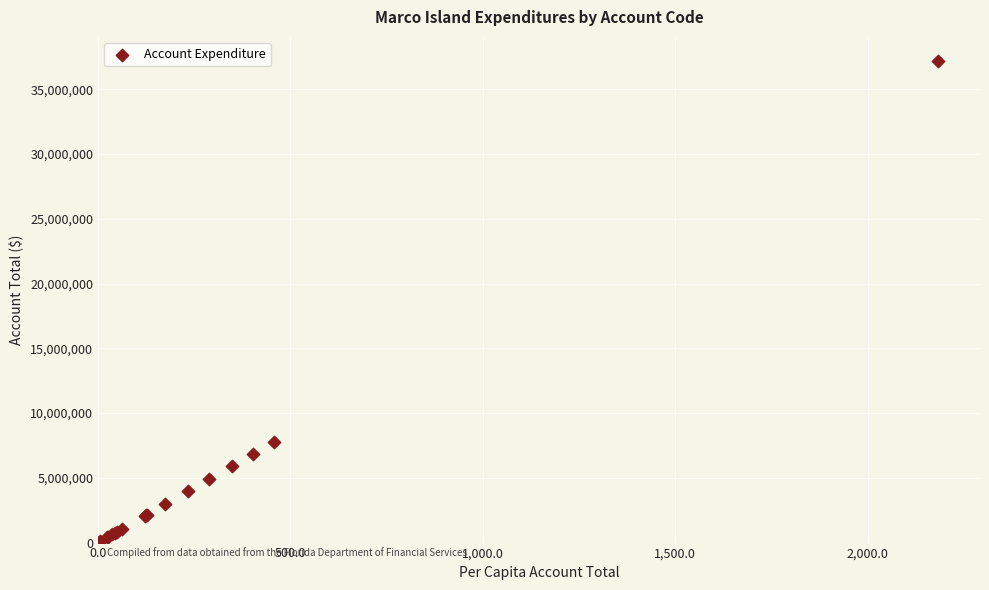

What Y value in the scatter plot is closest to 18620306?

7780357